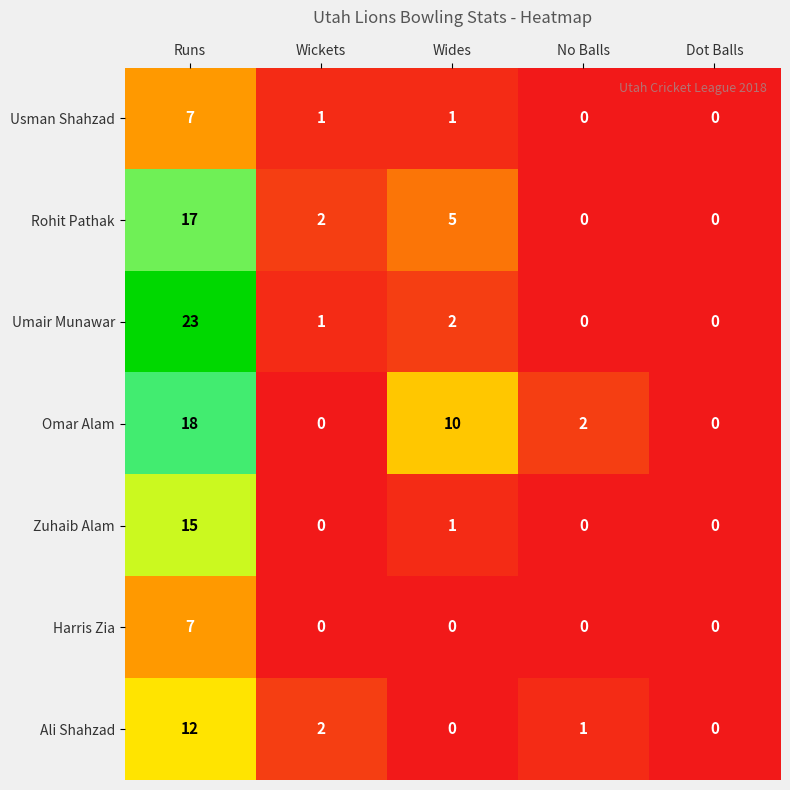

Which series has the largest range (max minus min)?

Umair Munawar